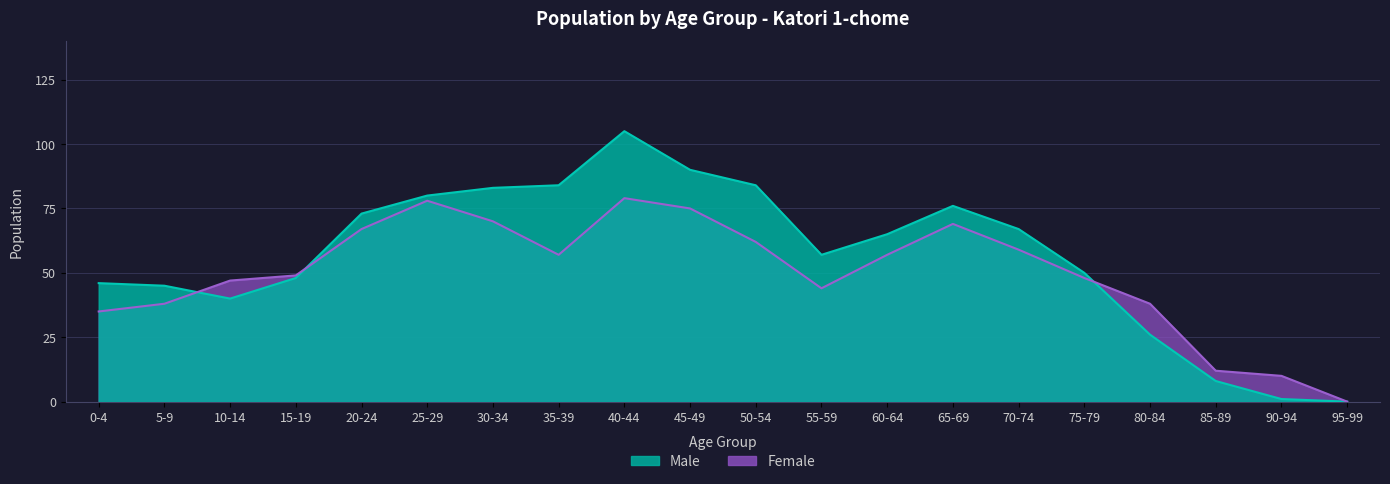

Between 70-74 and 55-59, which is larger?

70-74